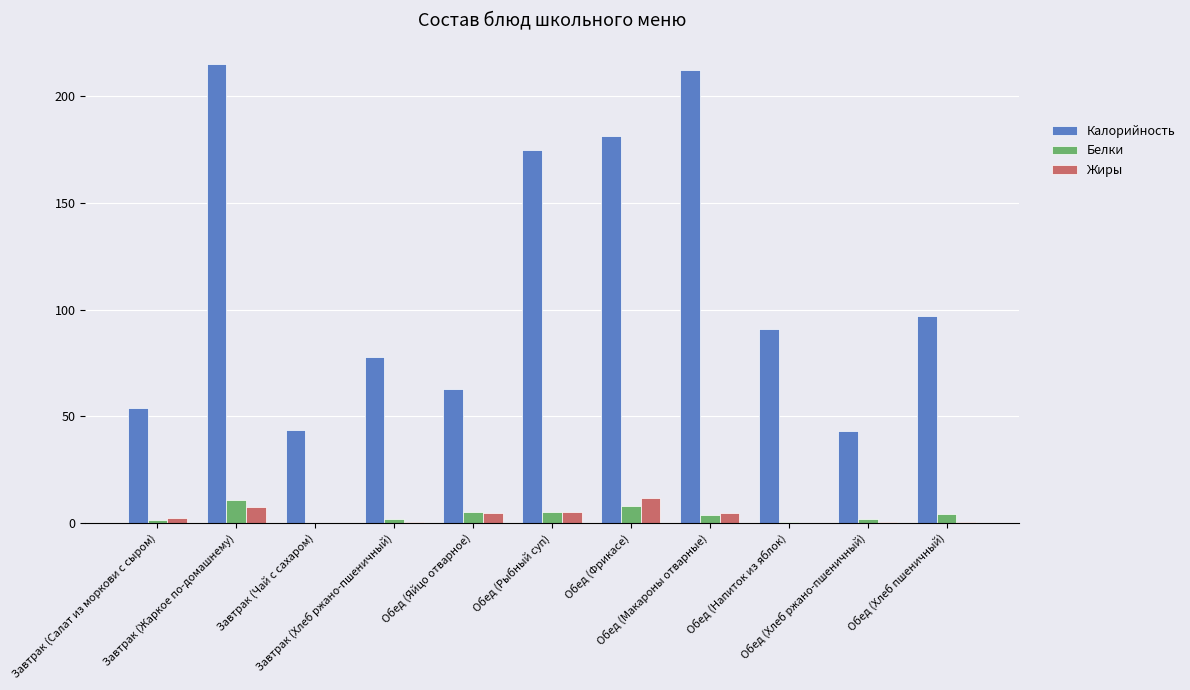

At which label does Белки first exceed 3?

Завтрак (Жаркое по-домашнему)